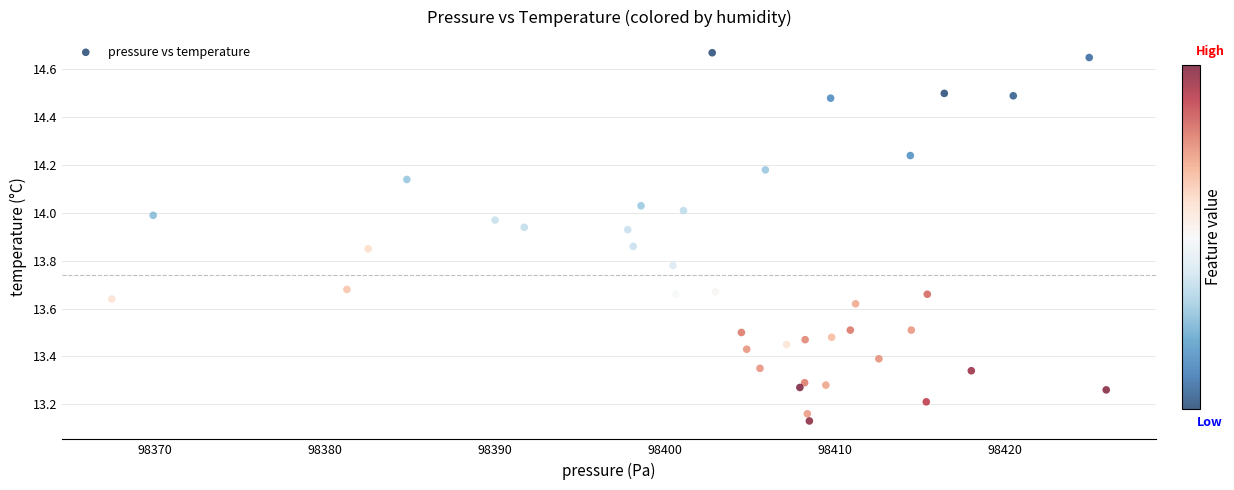

What is the range of Y values (max minus min)?

1.5